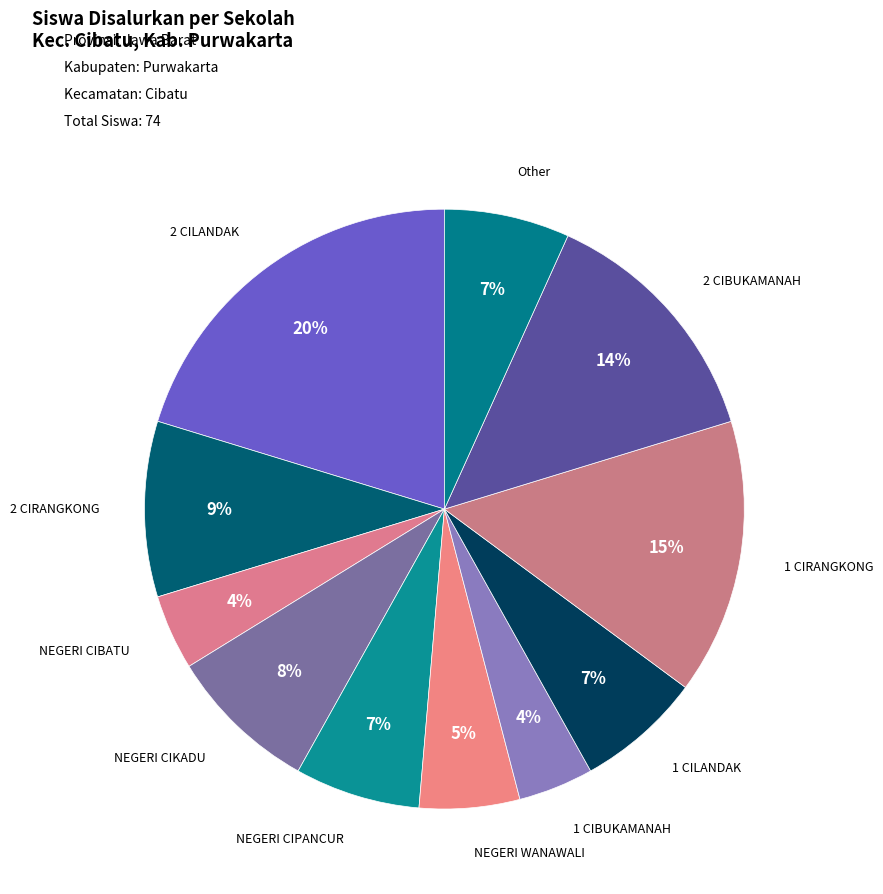

What is the largest slice in the pie chart?

SD NEGERI 2 CILANDAK